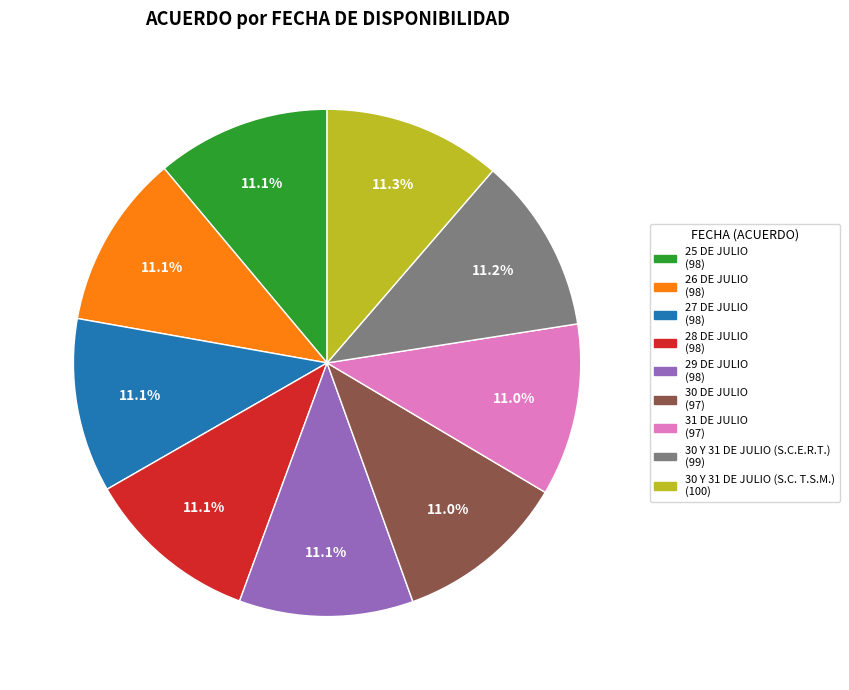

True or false: 25 DE JULIO accounts for 11% of the total.

True